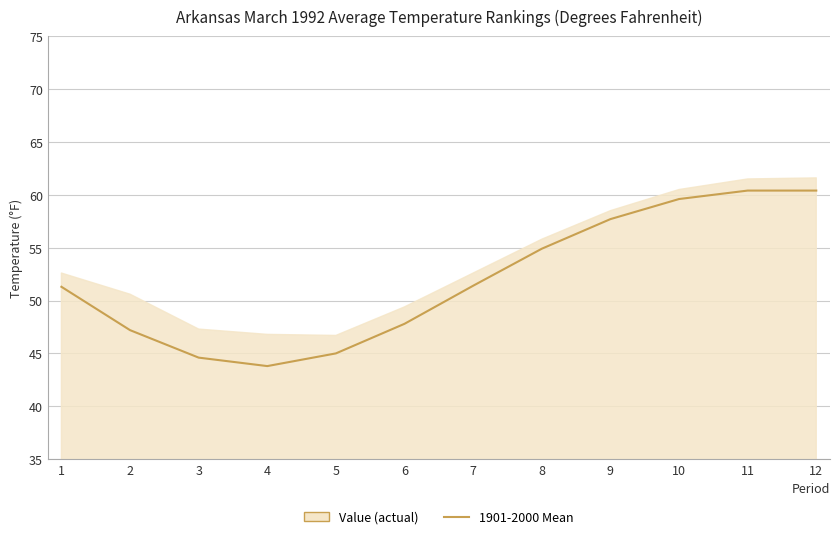

Which label corresponds to the smallest value in the chart?

4